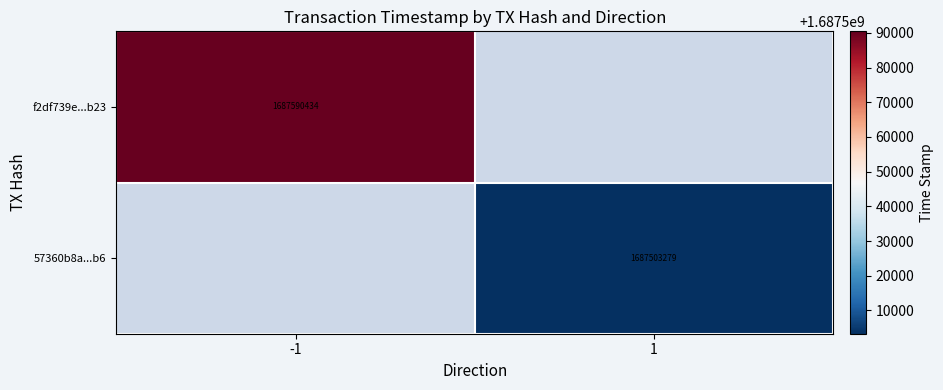

The f2df739e...b23 series shows 693773825 at -1. True or false?

False